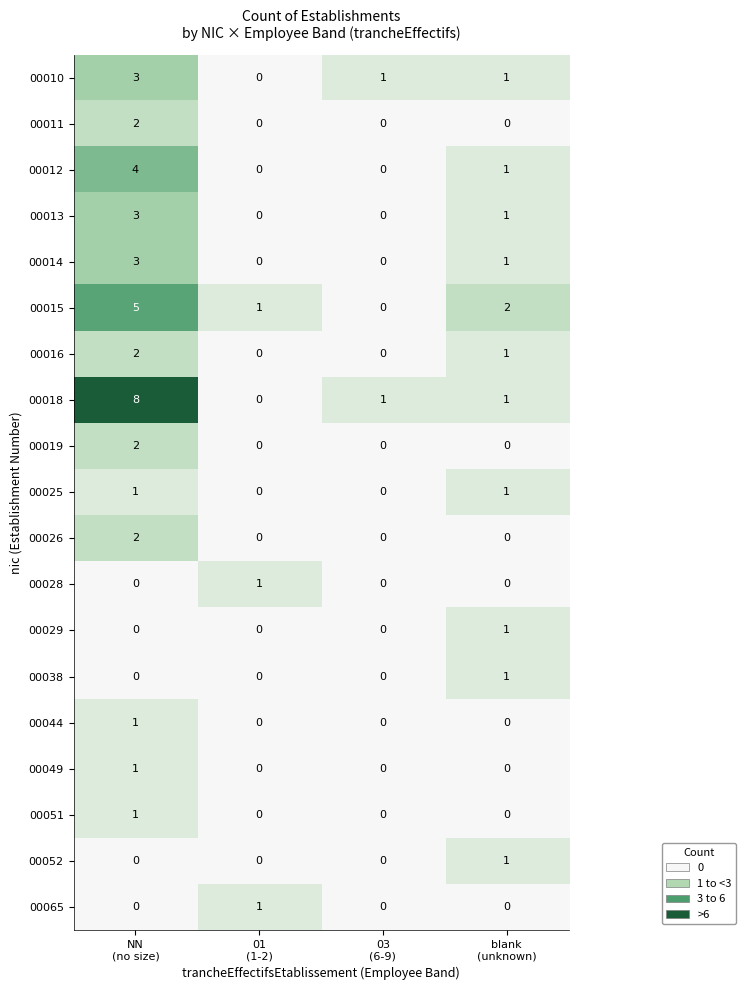

What is the greatest value displayed?

8